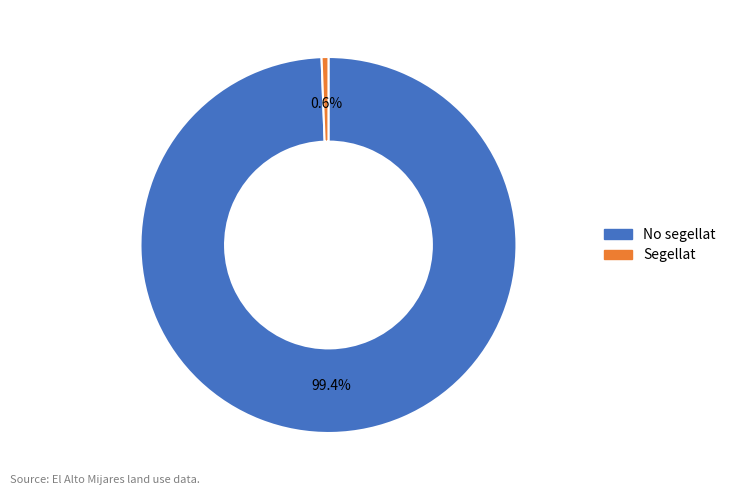

What is the ratio of the value at No segellat to the value at Segellat?

169.3